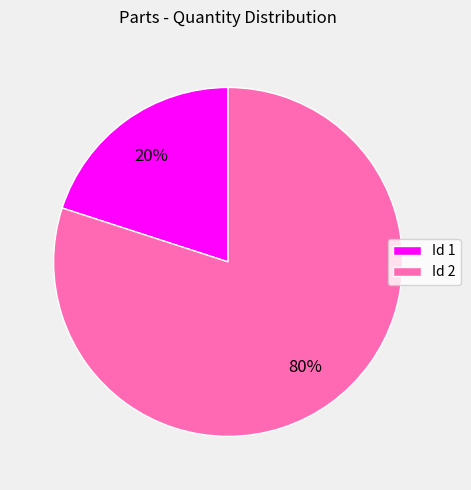

Is it true that Id 1 is 20% of the pie?

True